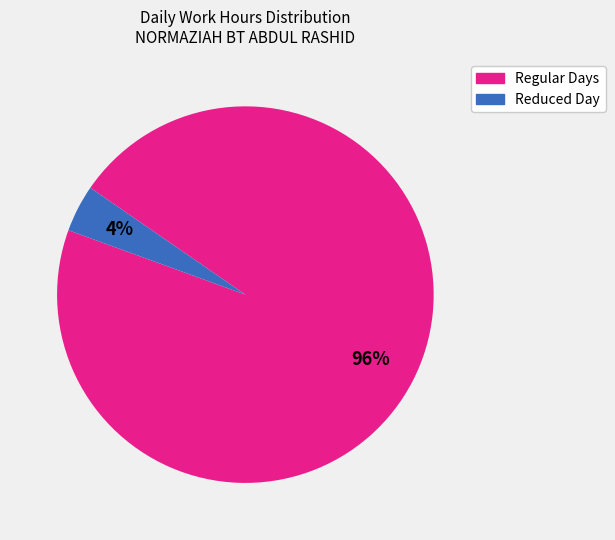

Is there any slice that represents more than half of the pie?

Yes